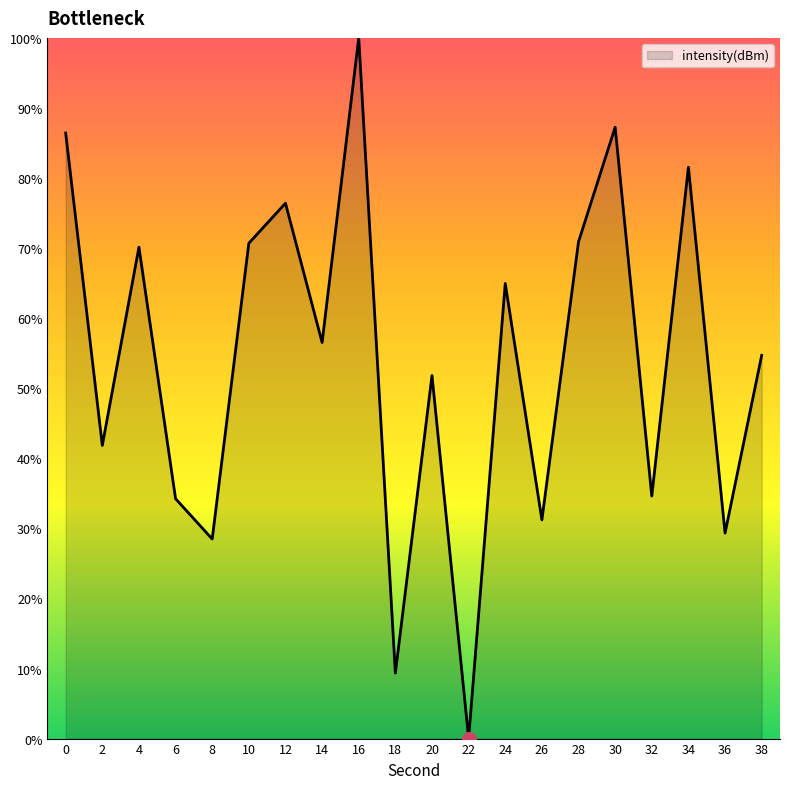

How many values are below 56?

10